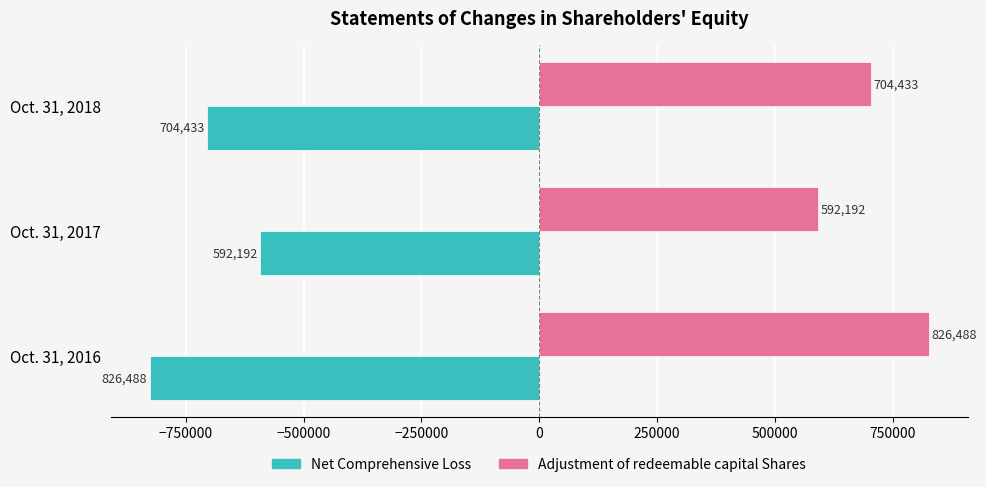

What is the difference between the highest and lowest values at Oct. 31, 2018?

1408866